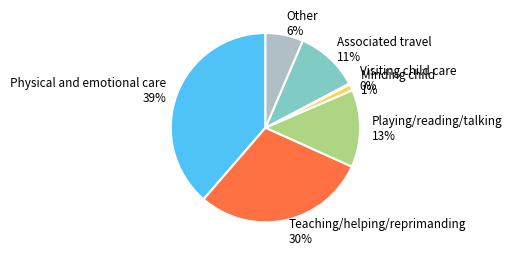

Which has a higher value, Teaching/helping/reprimanding or Physical and emotional care?

Physical and emotional care